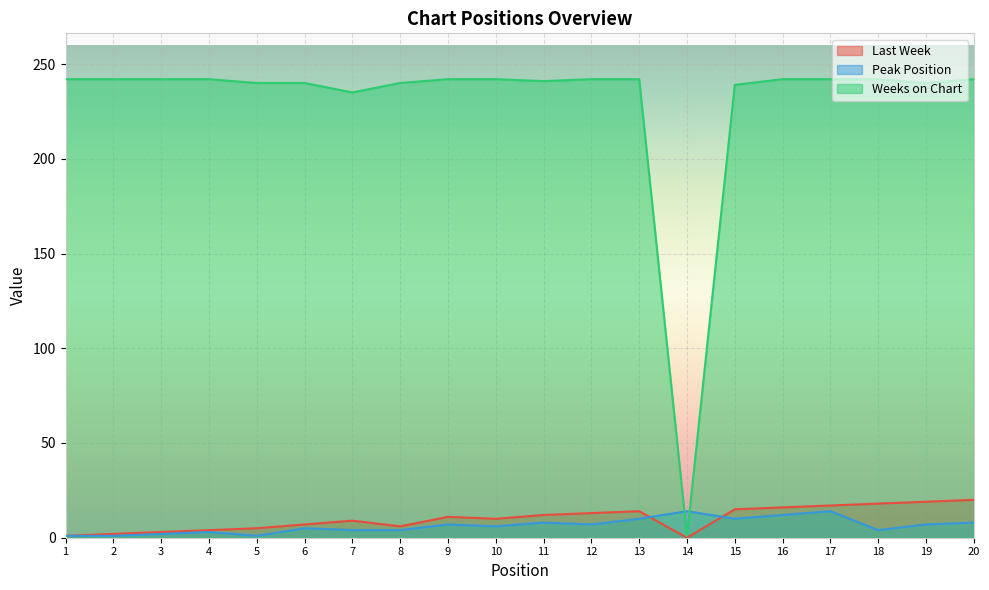

What is the difference between the highest and lowest values at 11?

233